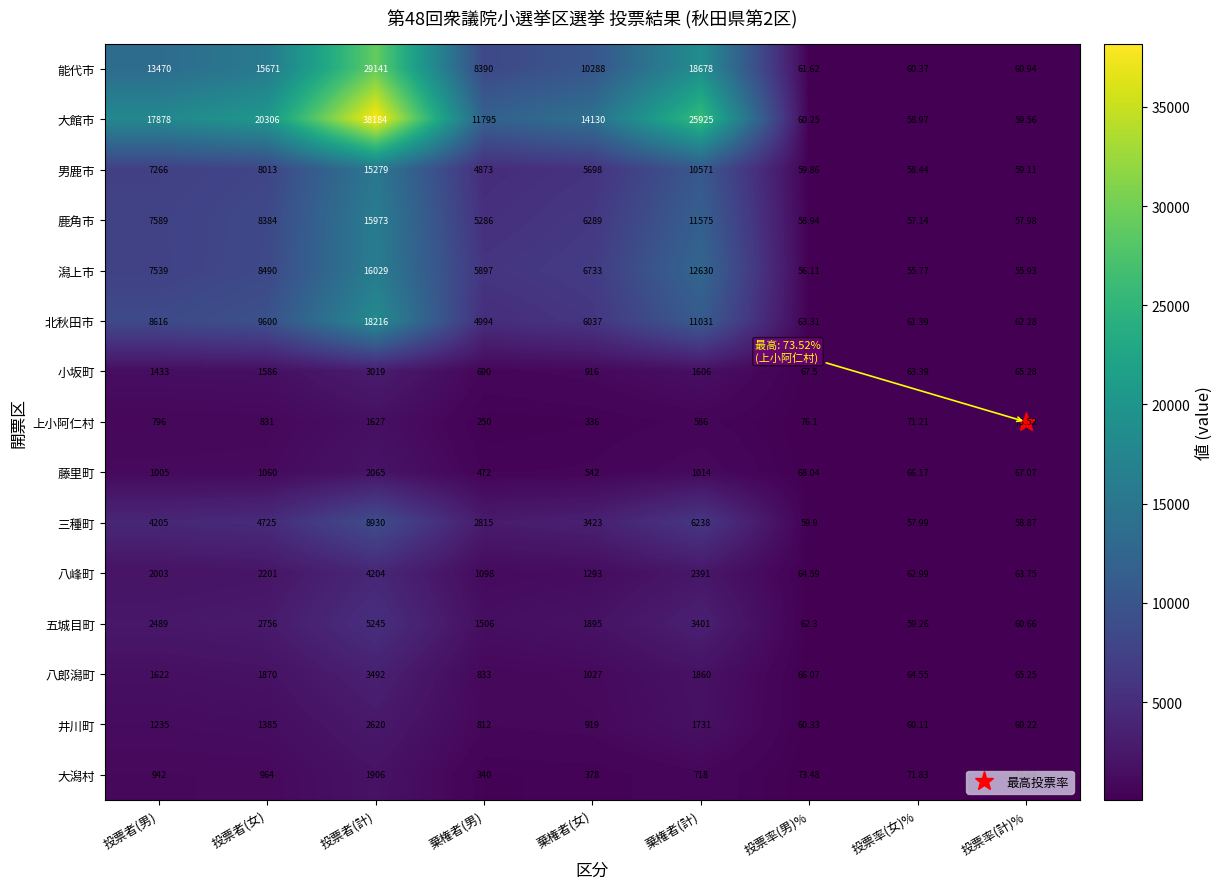

What is the minimum value shown in the chart?

55.8